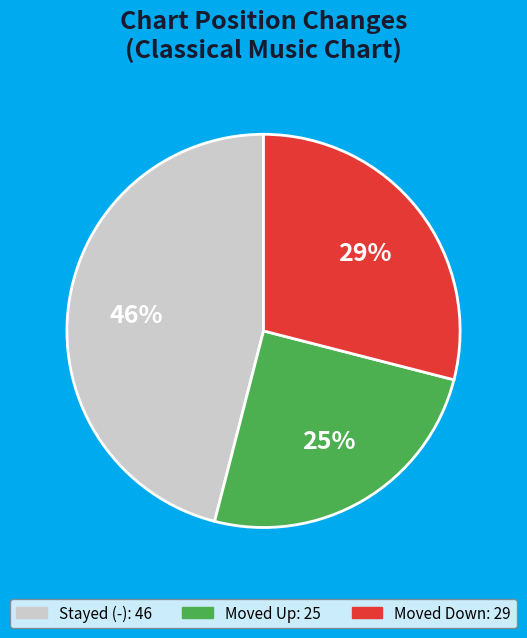

To the nearest percent, what is the average slice percentage?

33%